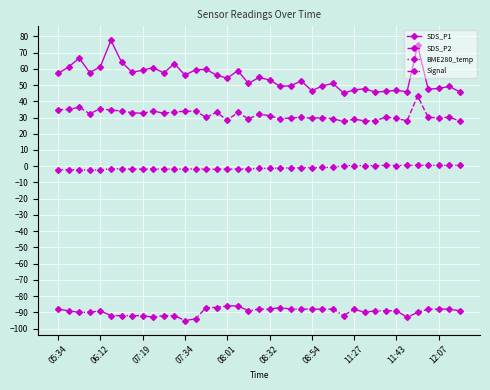

Which series has the largest total across all categories?

SDS_P1